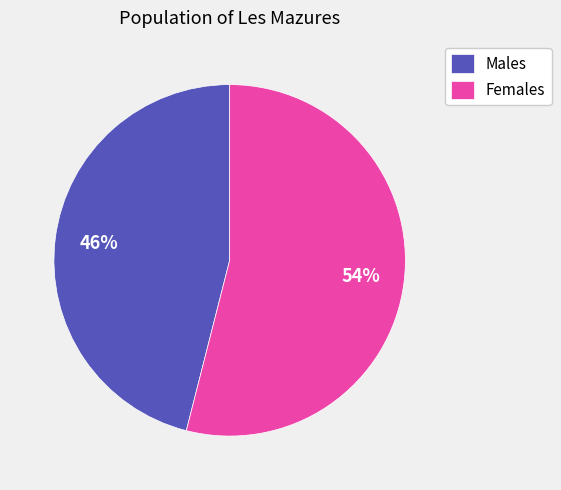

Rank the categories by value from lowest to highest.

Males, Females